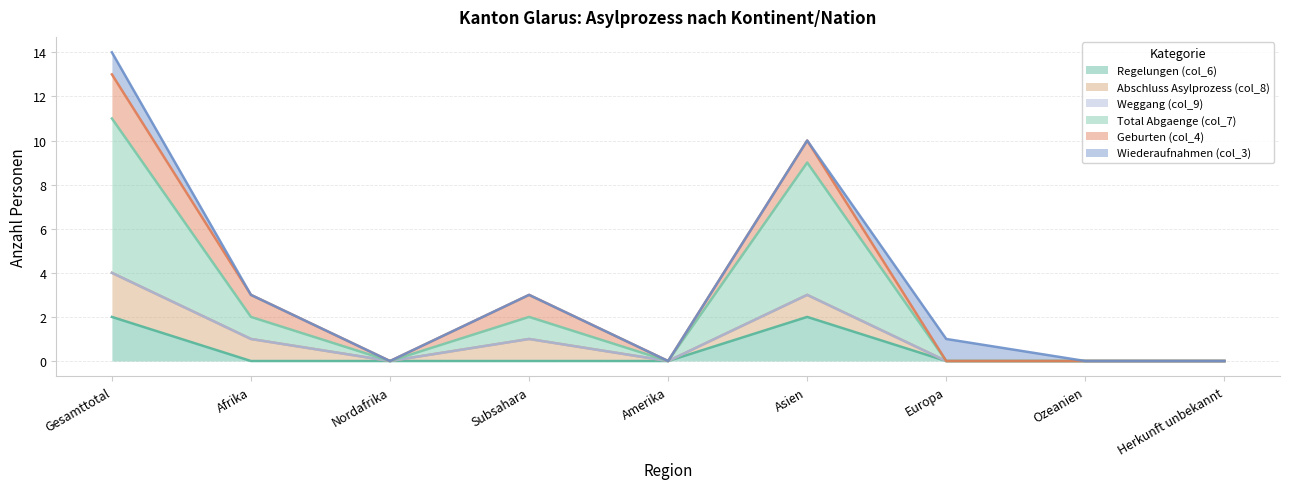

Reading left to right, extract all data points from this chart.

Regelungen (col_6): 2	0	0	0	0	2	0	0	0
Abschluss Asylprozess (col_8): 2	1	0	1	0	1	0	0	0
Weggang (col_9): 0	0	0	0	0	0	0	0	0
Total Abgaenge (col_7): 7	1	0	1	0	6	0	0	0
Geburten (col_4): 2	1	0	1	0	1	0	0	0
Wiederaufnahmen (col_3): 1	0	0	0	0	0	1	0	0